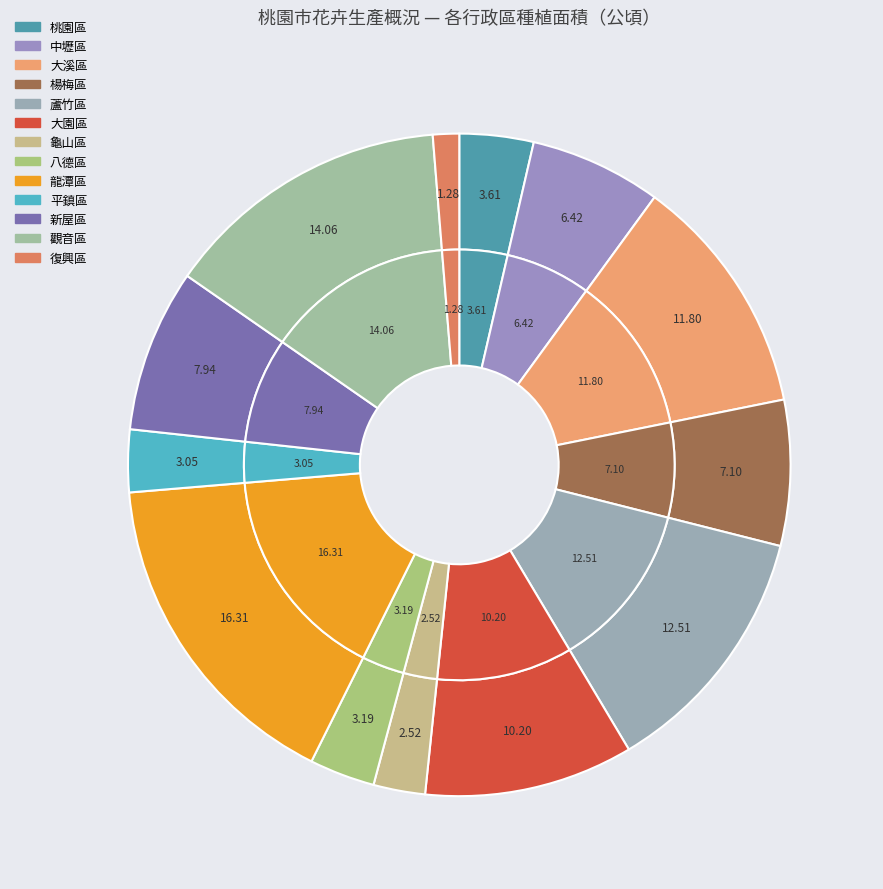

Rank the categories by value from lowest to highest.

復興區, 龜山區, 平鎮區, 八德區, 桃園區, 中壢區, 楊梅區, 新屋區, 大園區, 大溪區, 蘆竹區, 觀音區, 龍潭區